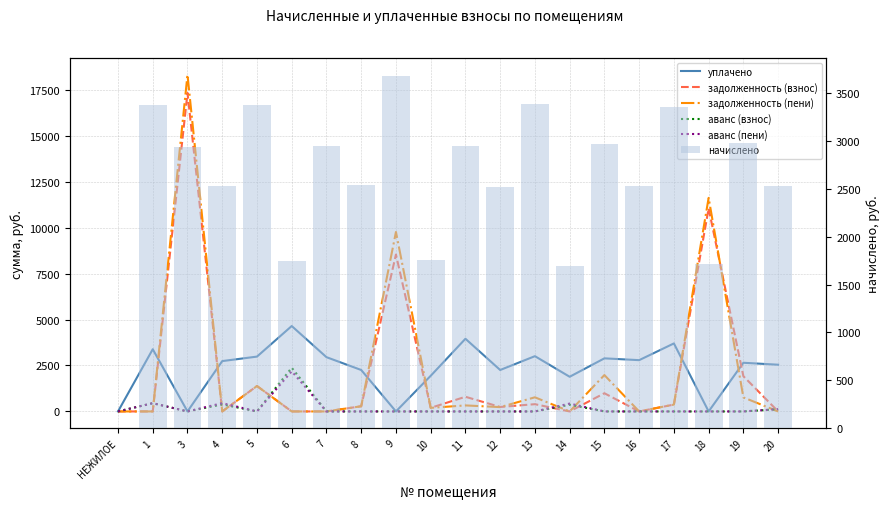

What is the average value of the уплачено series?

2328.0